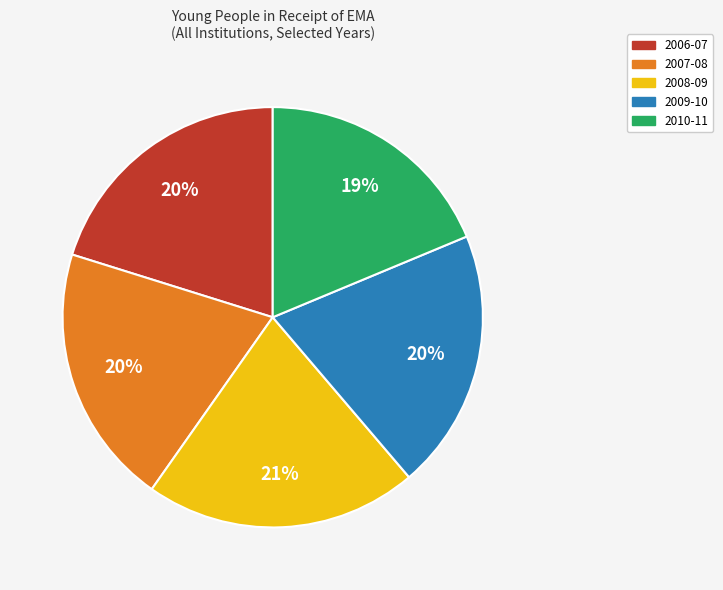

Does 2008-09 represent more than half of the total?

No